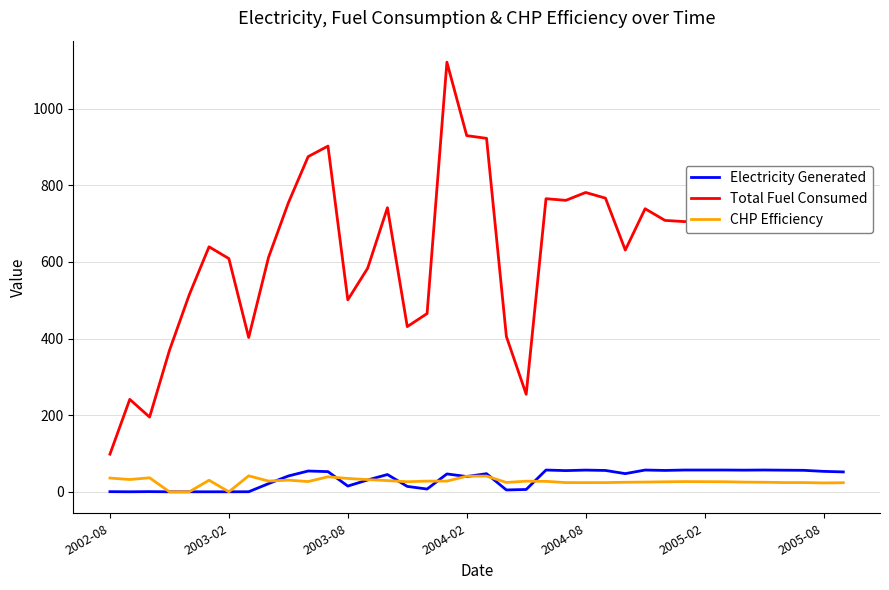

How many series are shown in this chart?

3